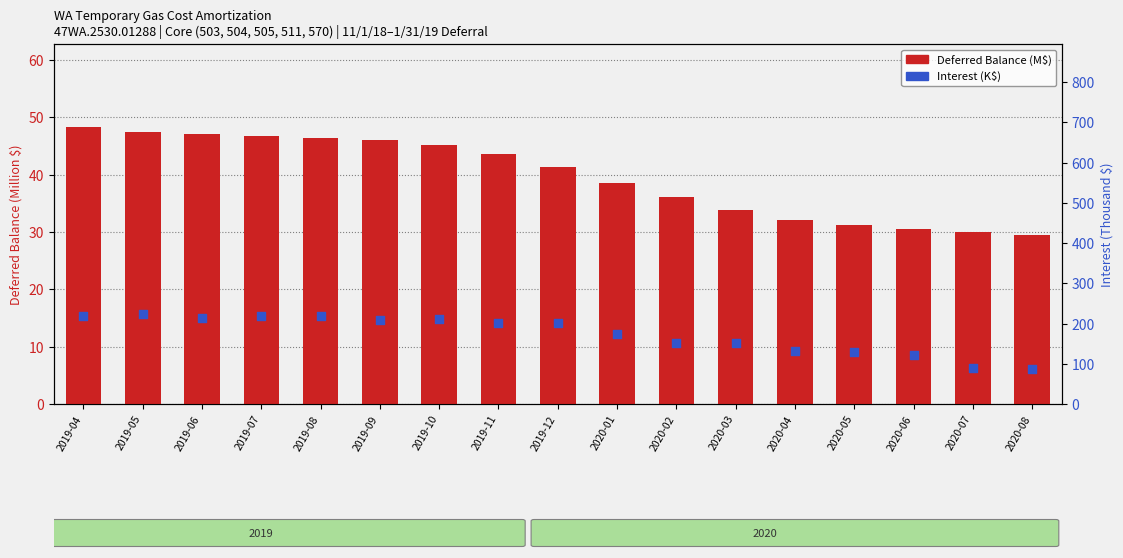

Which series reaches the minimum Y coordinate?

Deferred Balance (M$)